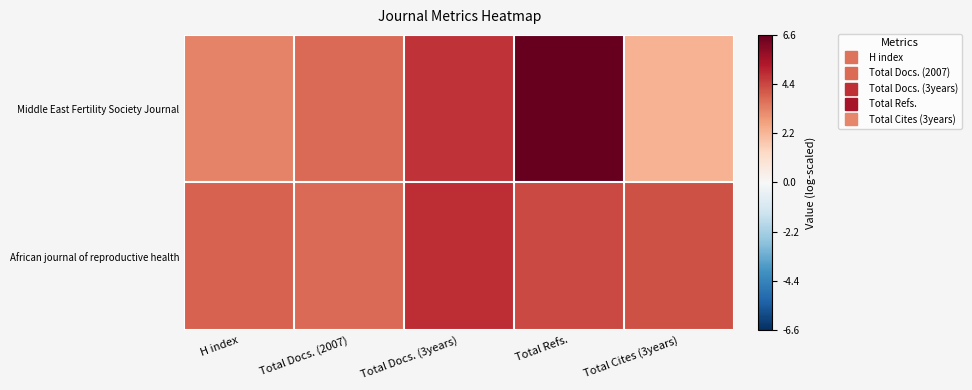

At how many categories does at least one series exceed 4?

3